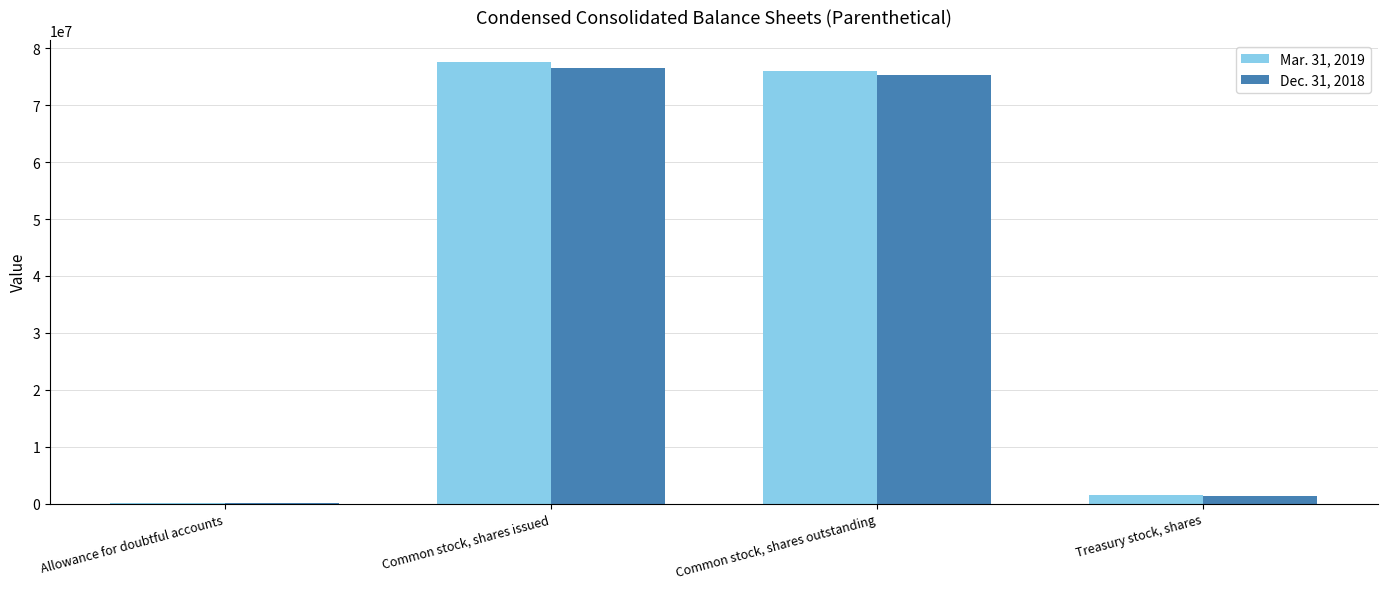

Is it true that Mar. 31, 2019 equals 76048360 at Common stock, shares outstanding?

True